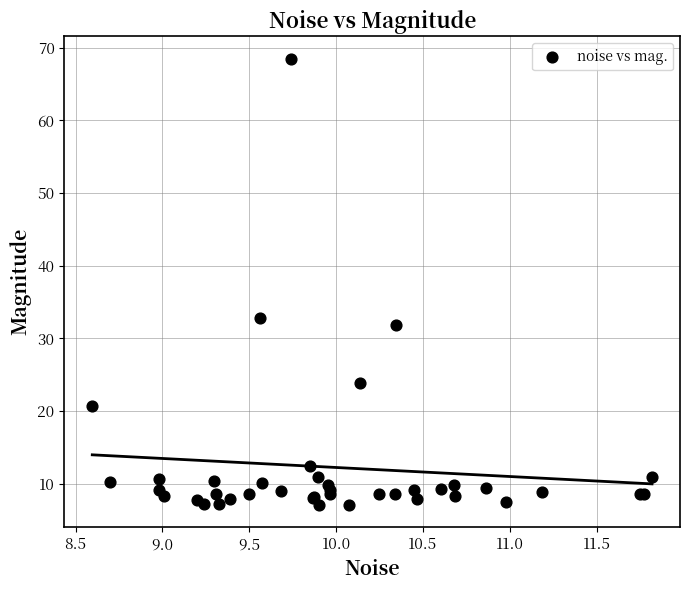

What Y value in the scatter plot is closest to 37?

32.8